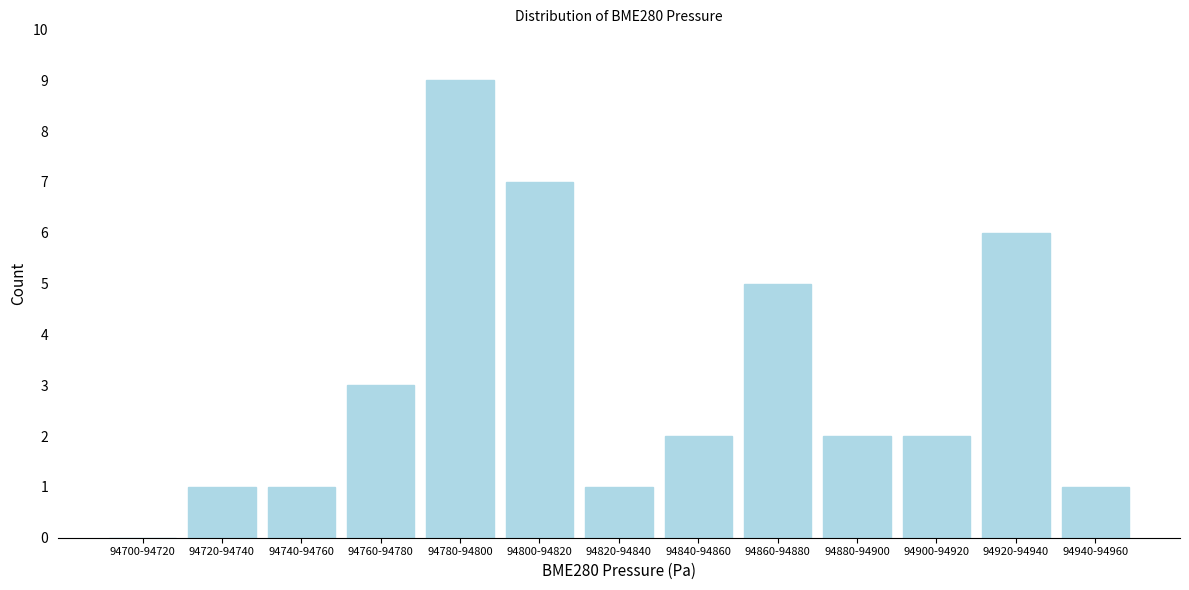

Reading right to left, transcribe all the data shown in this chart.

94940-94960=1	94920-94940=6	94900-94920=2	94880-94900=2	94860-94880=5	94840-94860=2	94820-94840=1	94800-94820=7	94780-94800=9	94760-94780=3	94740-94760=1	94720-94740=1	94700-94720=0